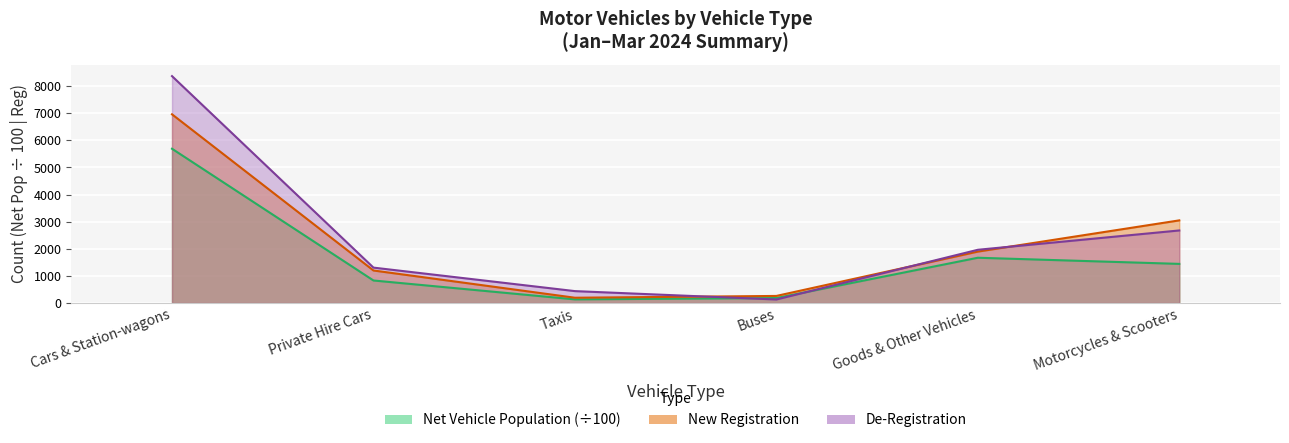

Is the value of De-Registration (Jan-Mar 2024) at Private Hire Cars greater than the value of Net Vehicle Population at Taxis?

Yes